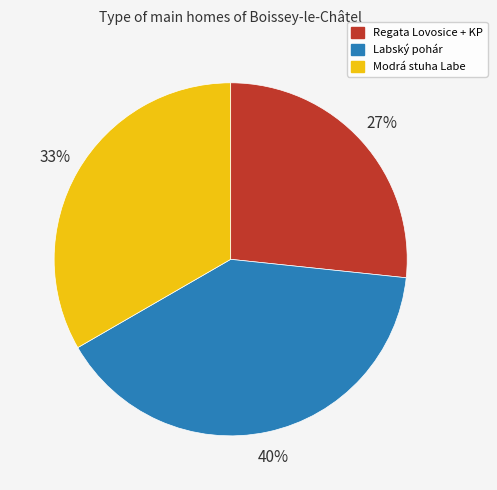

Which slice is the largest?

Labský pohár